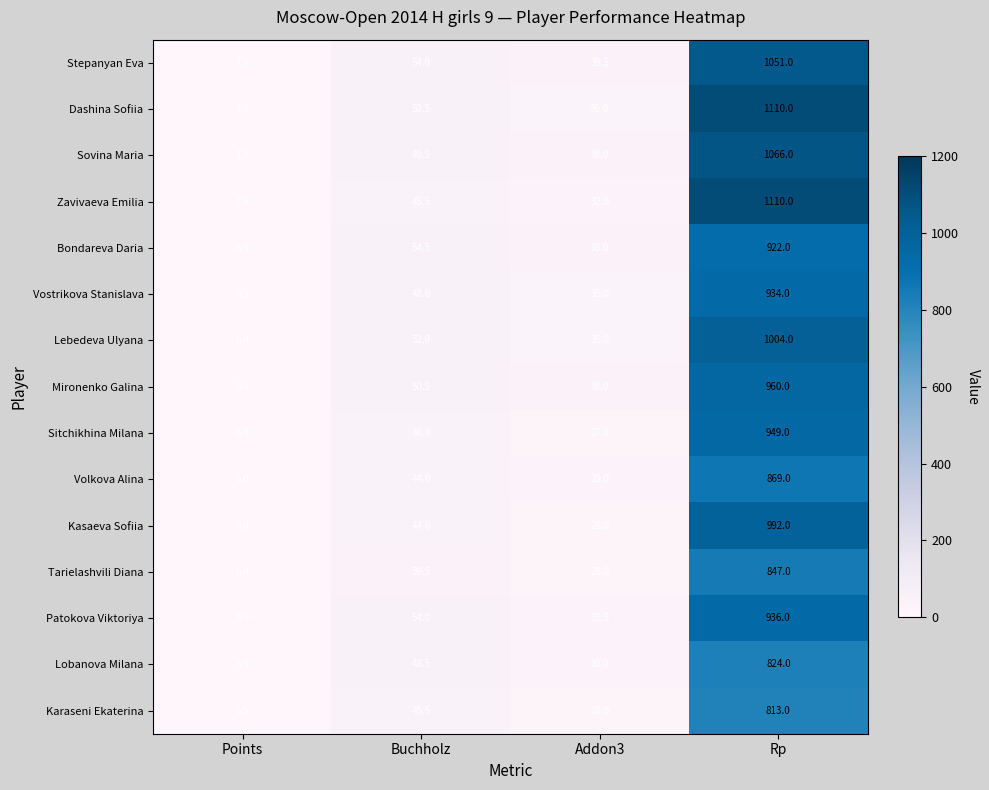

What is the sum of the Kasaeva Sofiia values at Rp and Points?

998.0